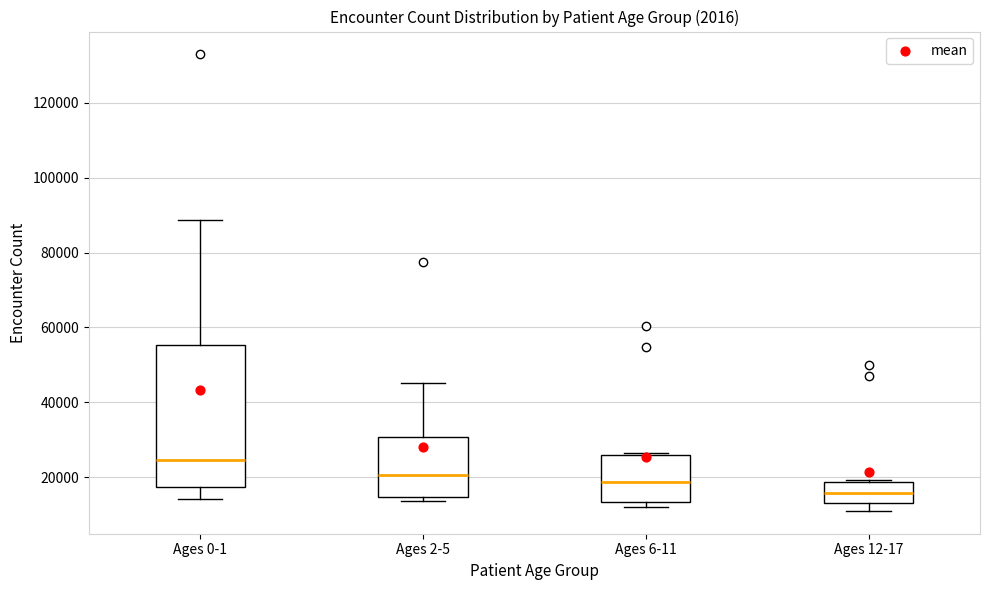

Reading left to right, read every box against the y-axis: the position of its median line, the range the box covers, and the ends of its whiskers. The values are not printed on the chart, so give them approximately, as read against the axis.

Ages 0-1: median 24000, box 18000 to 56000, whiskers 14000 to 88000
Ages 2-5: median 20000, box 14000 to 30000, whiskers 14000 (just below the box's lower edge) to 46000
Ages 6-11: median 18000, box 14000 to 26000, whiskers 12000 to 26000
Ages 12-17: median 16000, box 14000 to 18000, whiskers 10000 to 20000